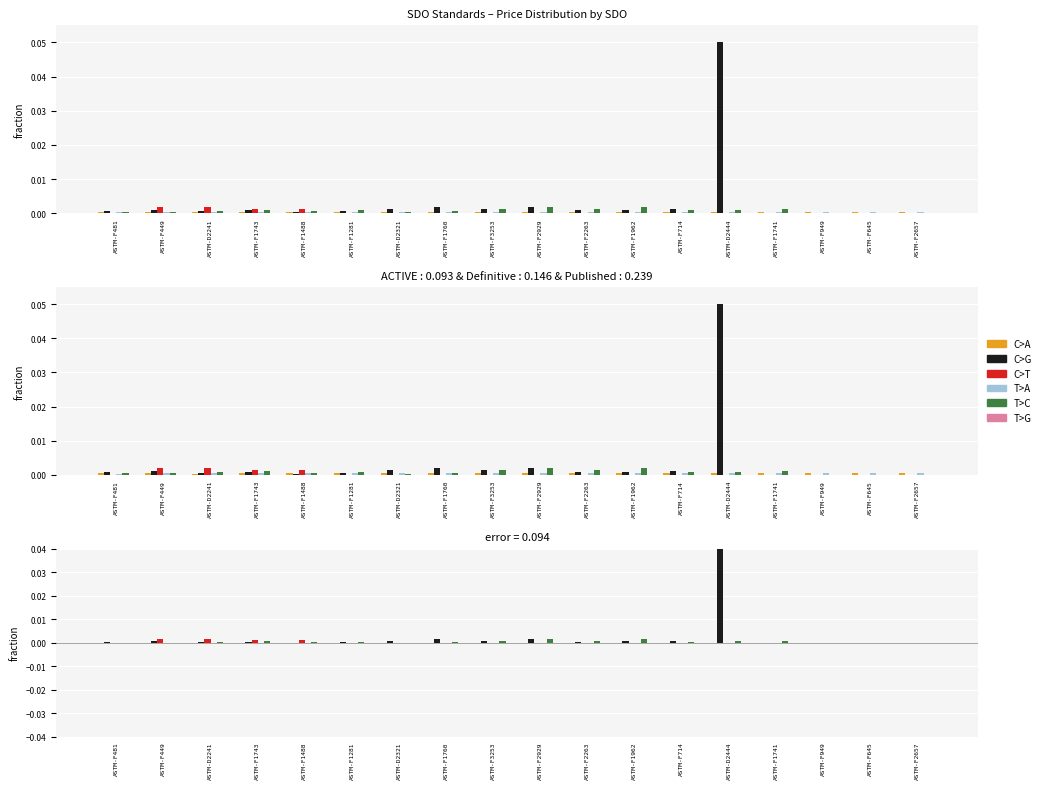

At which category does the chart reach its minimum across all series?

ASTM-F481